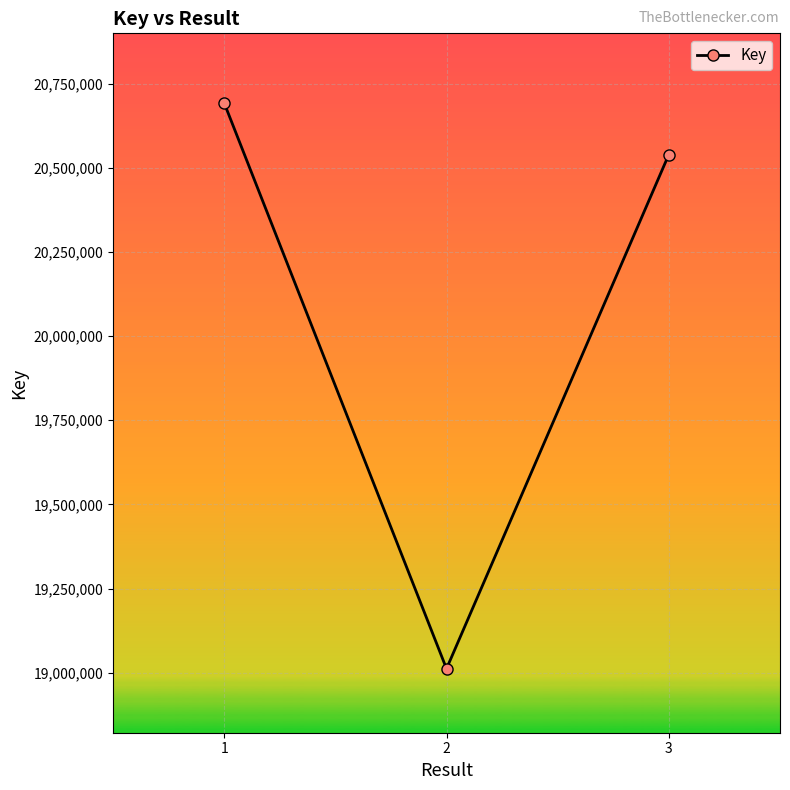

Does the chart have visible grid lines?

Yes